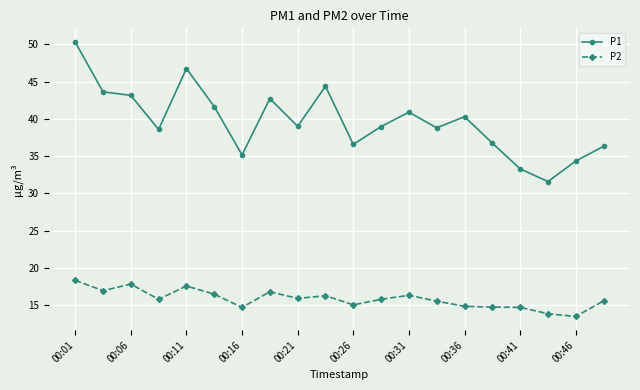

Which series has the largest total across all categories?

P1